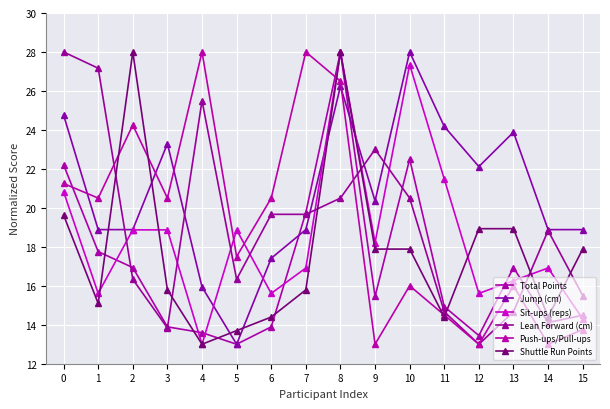

At which label does Sit-ups (reps) reach its minimum?

4